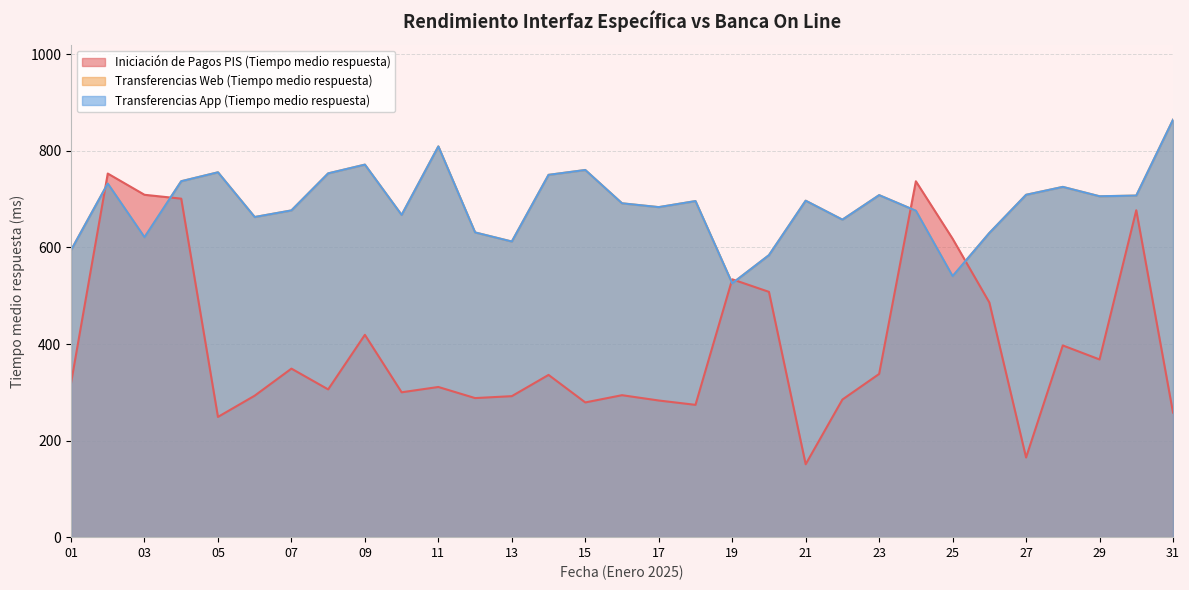

Reading left to right, transcribe all the data shown in this chart.

Iniciación de Pagos PIS (Tiempo medio respuesta): 319.0	753.0	709.0	701.0	249.0	293.0	349.0	306.0	419.0	300.0	311.0	288.0	292.0	336.0	279.0	294.0	283.0	274.0	534.0	508.0	151.0	285.0	338.0	737.0	618.0	486.0	165.0	397.0	368.0	677.0	258.0
Transferencias Web (Tiempo medio respuesta): 594.3	732.2	621.1	737.1	755.5	663.0	676.6	753.4	771.5	667.3	809.2	631.0	612.2	750.3	760.3	691.4	683.4	696.0	525.6	584.0	696.8	657.5	708.3	675.9	540.4	629.9	709.0	725.3	705.9	707.4	864.4
Transferencias App (Tiempo medio respuesta): 594.3	732.2	621.1	737.1	755.5	663.0	676.6	753.4	771.5	667.3	809.2	631.0	612.2	750.3	760.3	691.4	683.4	696.0	525.6	584.0	696.8	657.5	708.3	675.9	540.4	629.9	709.0	725.3	705.9	707.4	864.4